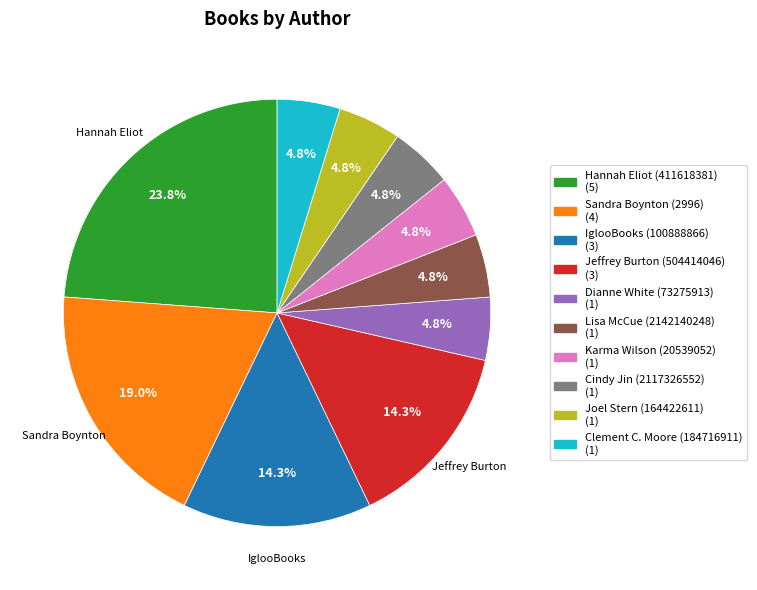

Approximately how many times larger is the value at Cindy Jin (2117326552) compared to Karma Wilson (20539052)?

1.0